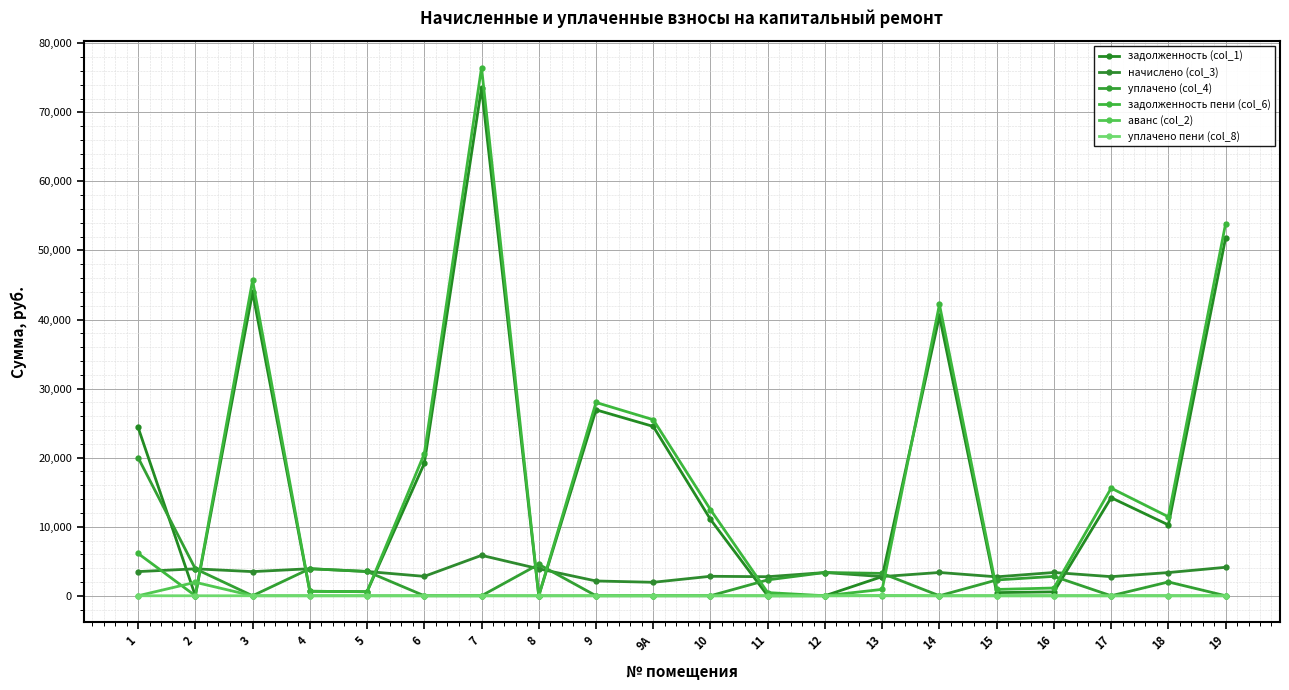

Does the chart display data point markers on the line(s)?

Yes